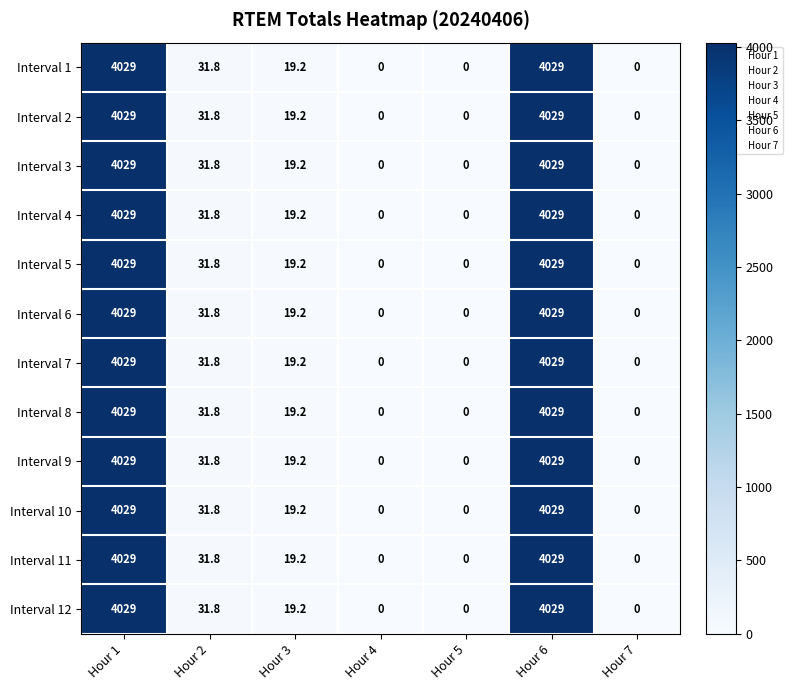

True or false: Interval 7 has a value of 4029.0 at Hour 1.

True